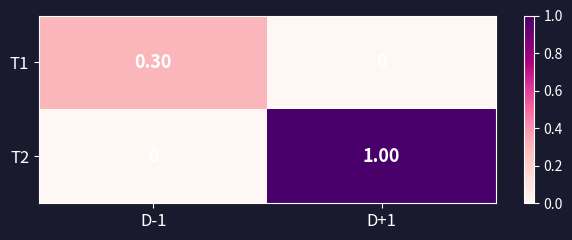

What is the sum of all T1 values?

0.3